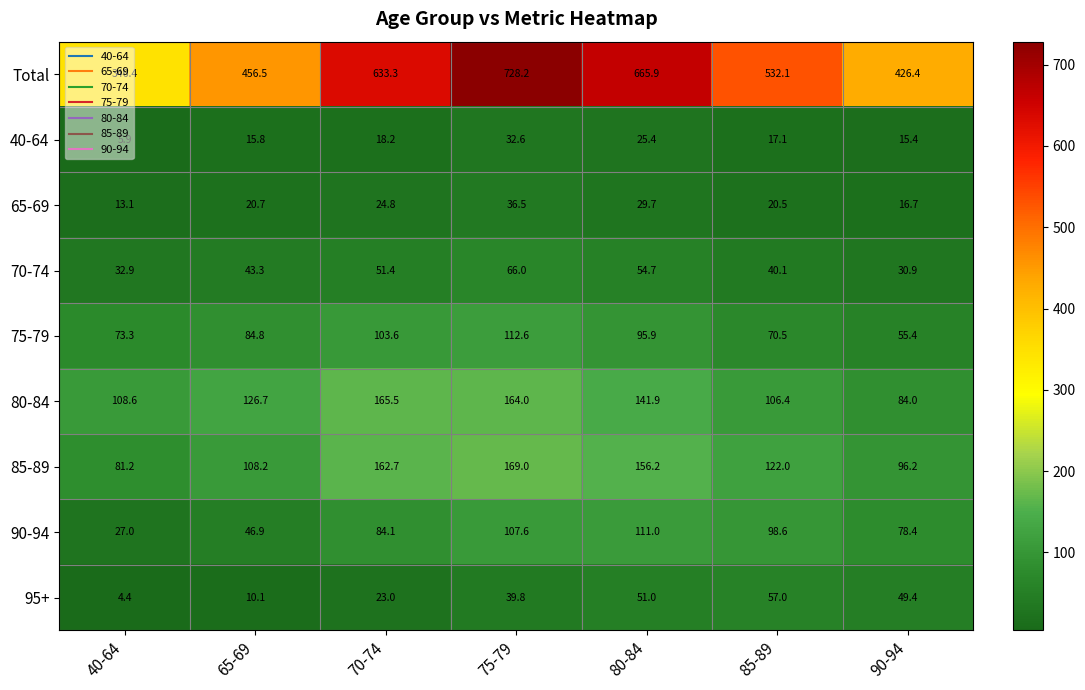

True or false: 40-64 has a value of 8.2 at 70-74.

False